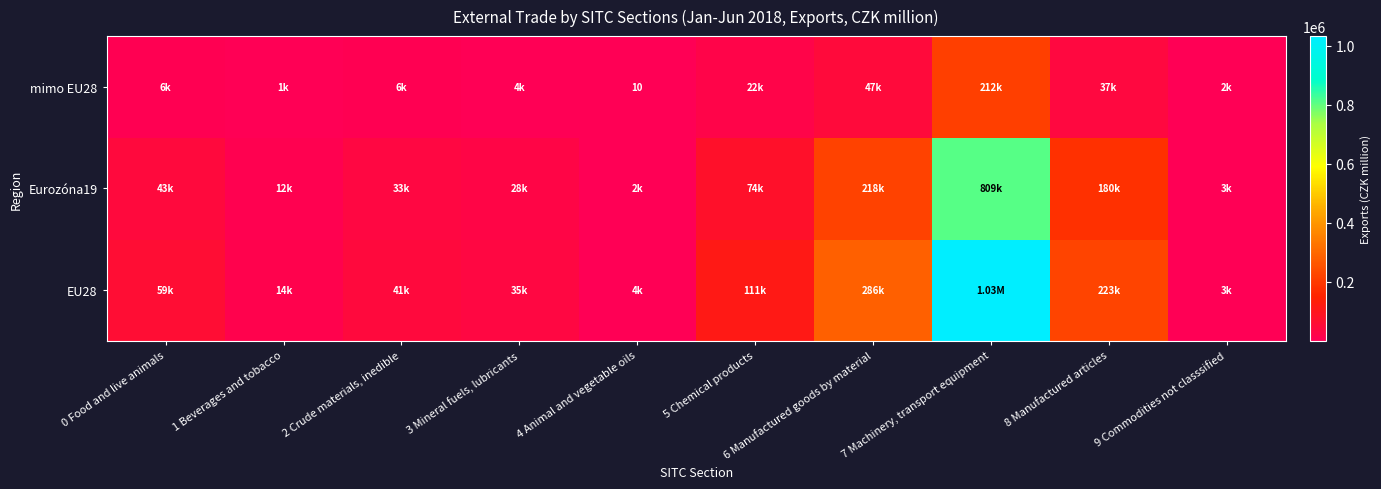

What is the sum of the EU28 values at 5 Chemical products and 6 Manufactured goods by material?

397243